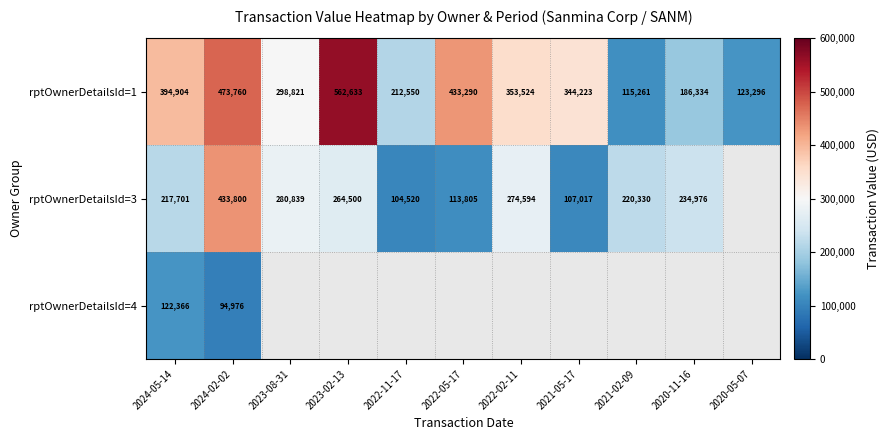

True or false: rptOwnerDetailsId=3 has a value of 160795 at 2022-05-17.

False